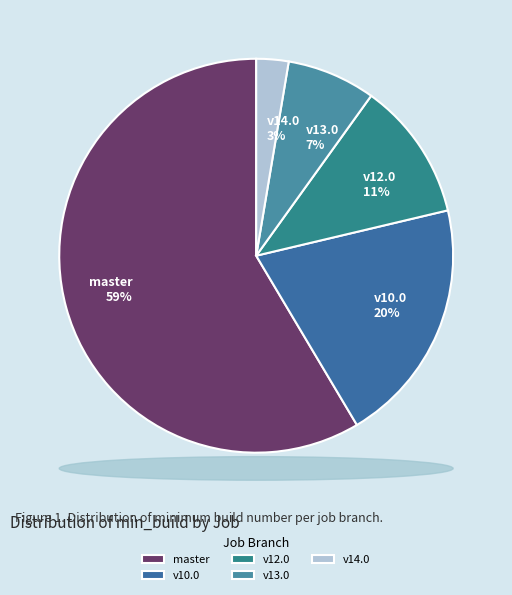

What is the majority slice?

master